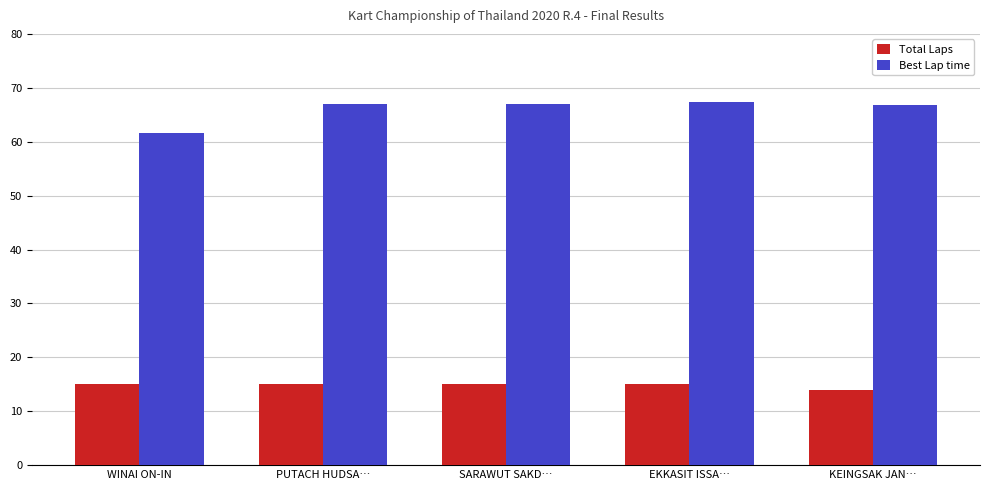

What is the label of the 3rd bar from the left?

SARAWUT SAKD…